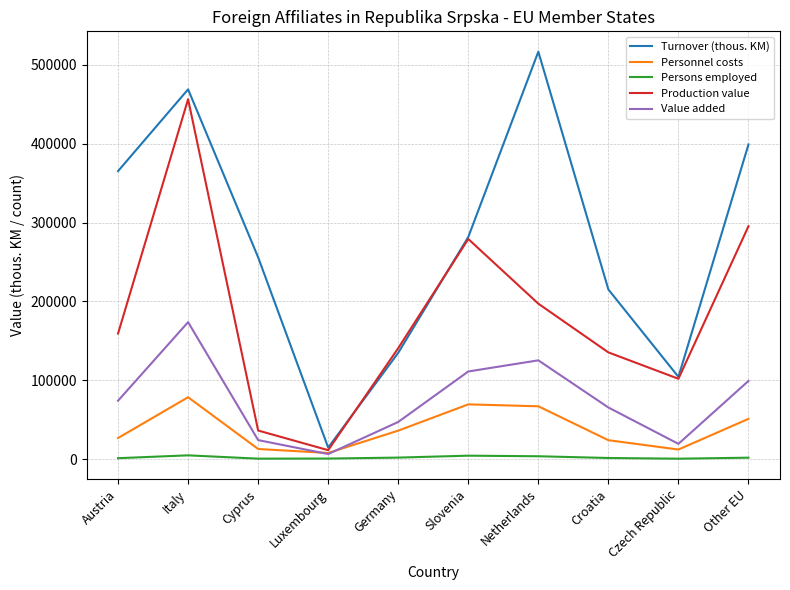

True or false: Persons employed and Turnover (thous. KM) intersect in this chart.

False